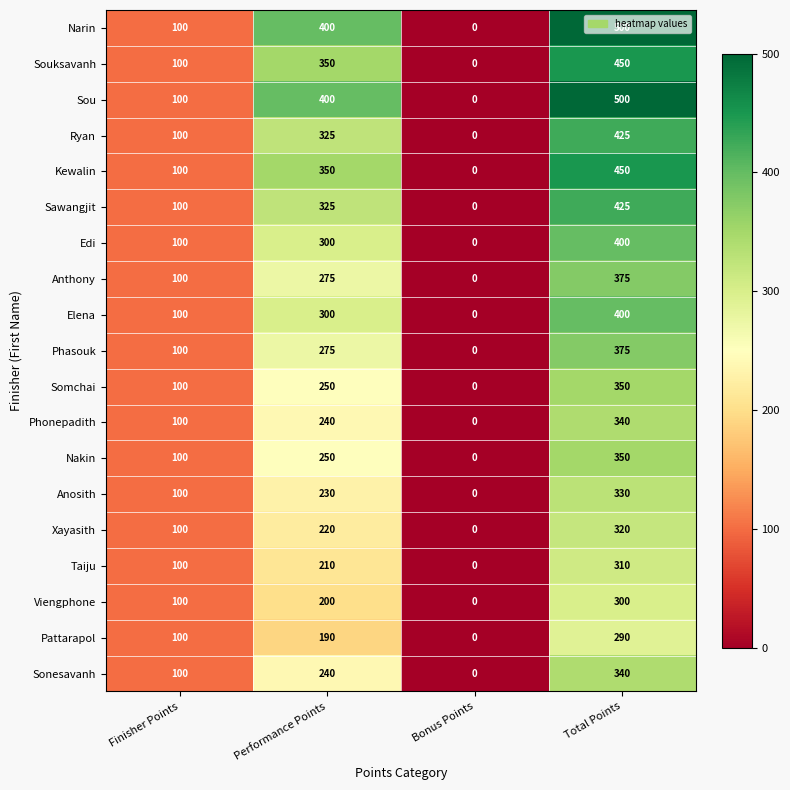

Count the number of data series in this chart.

19